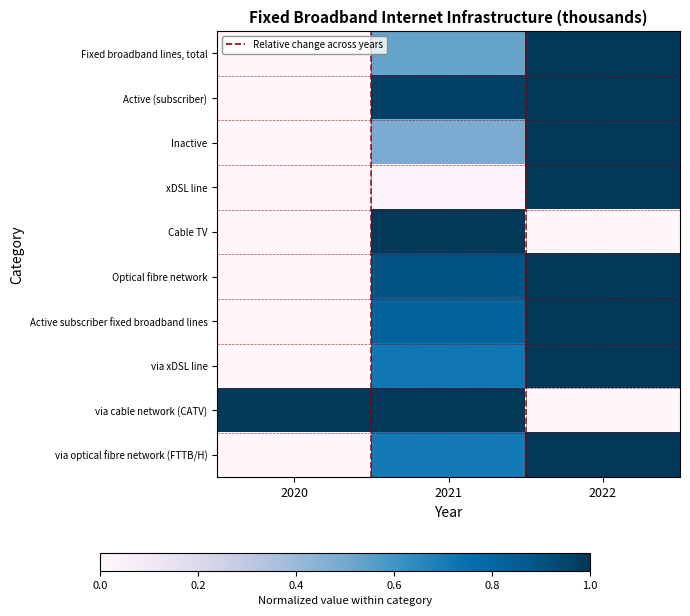

Which label corresponds to the largest value in the chart?

2022